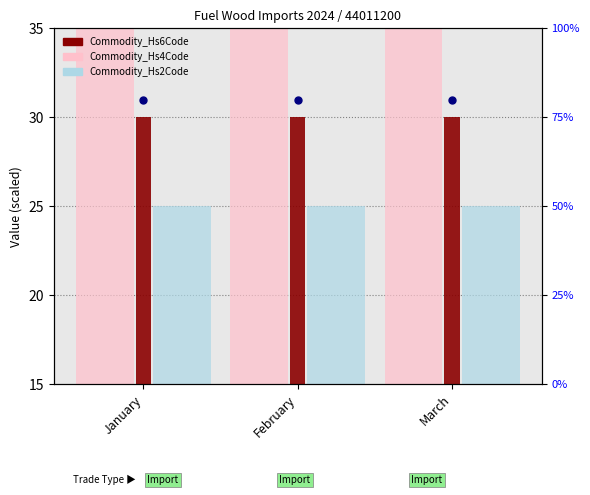

What is the total value across all series at March?

100